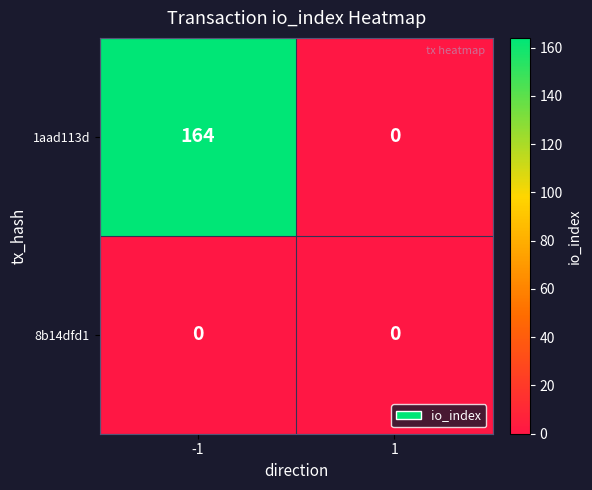

Which series has the largest total across all categories?

1aad113d